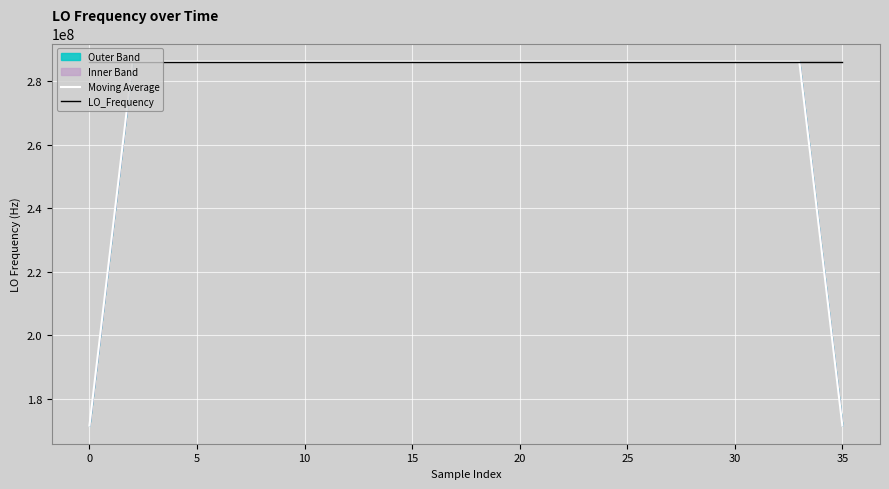

What is the minimum value for Moving Average?

171628199.5